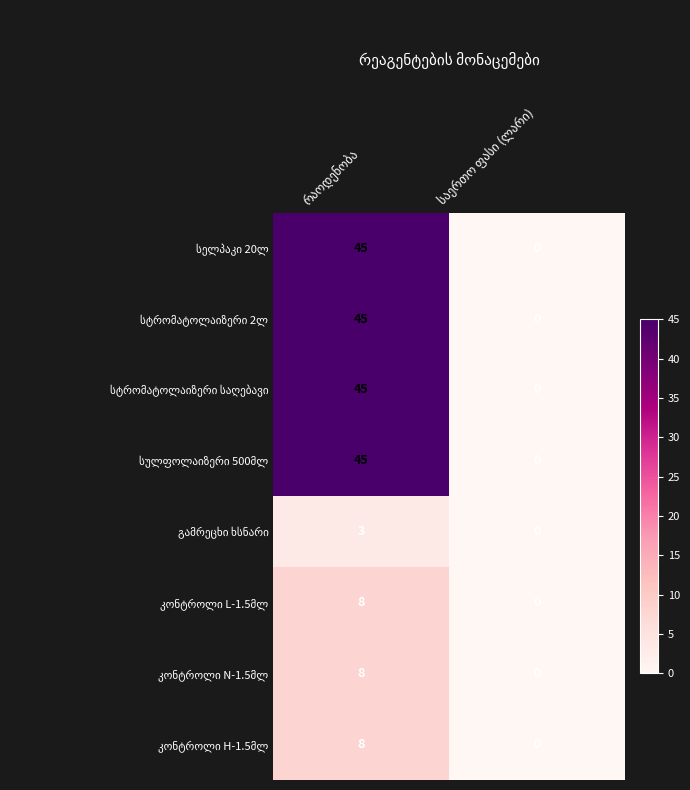

What is the greatest value displayed?

45